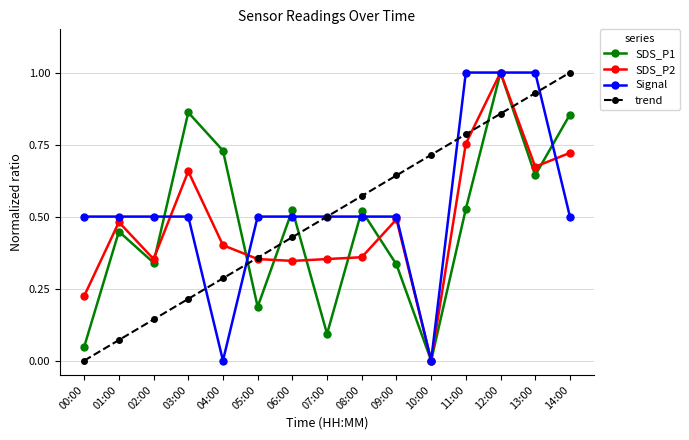

True or false: trend and SDS_P1 cross at least once.

True